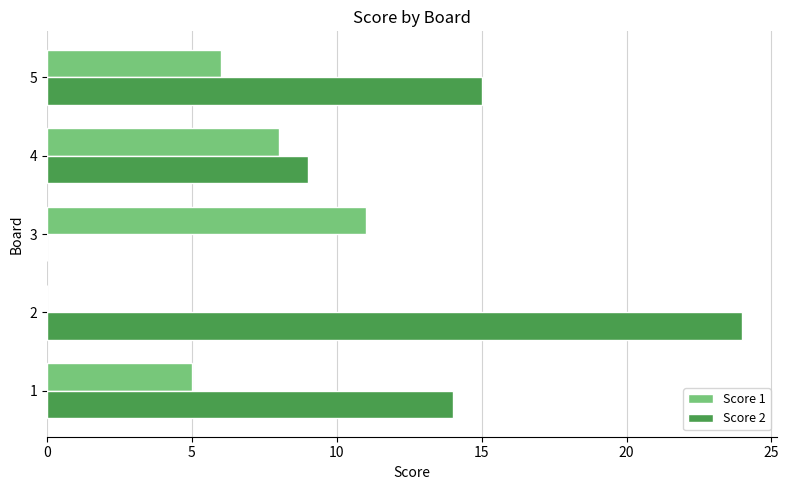

What is the greatest value displayed?

24